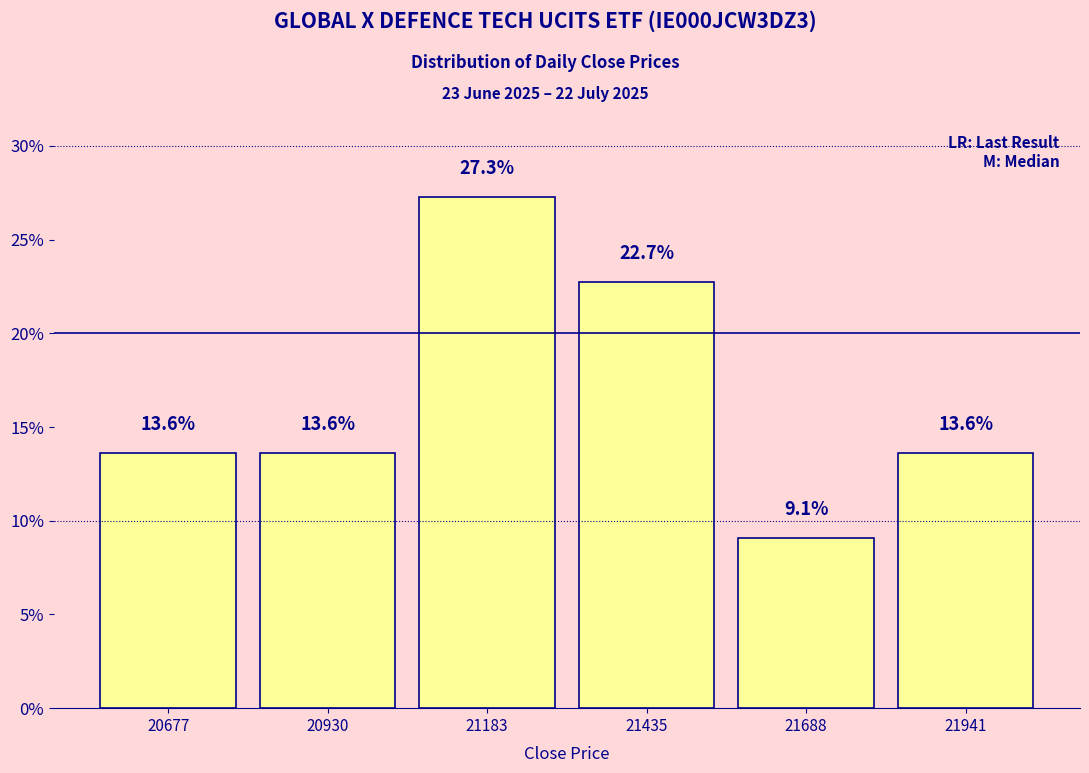

Reading left to right, list every bar in this chart as the range it spans on the x-axis followed by its height. The bar edges are not printed on the chart, so give them approximately, as read against the axis.

20550 to 20800: 13.6
20800 to 21050: 13.6
21050 to 21300: 27.3
21300 to 21550: 22.7
21550 to 21800: 9.1
21800 to 22050: 13.6